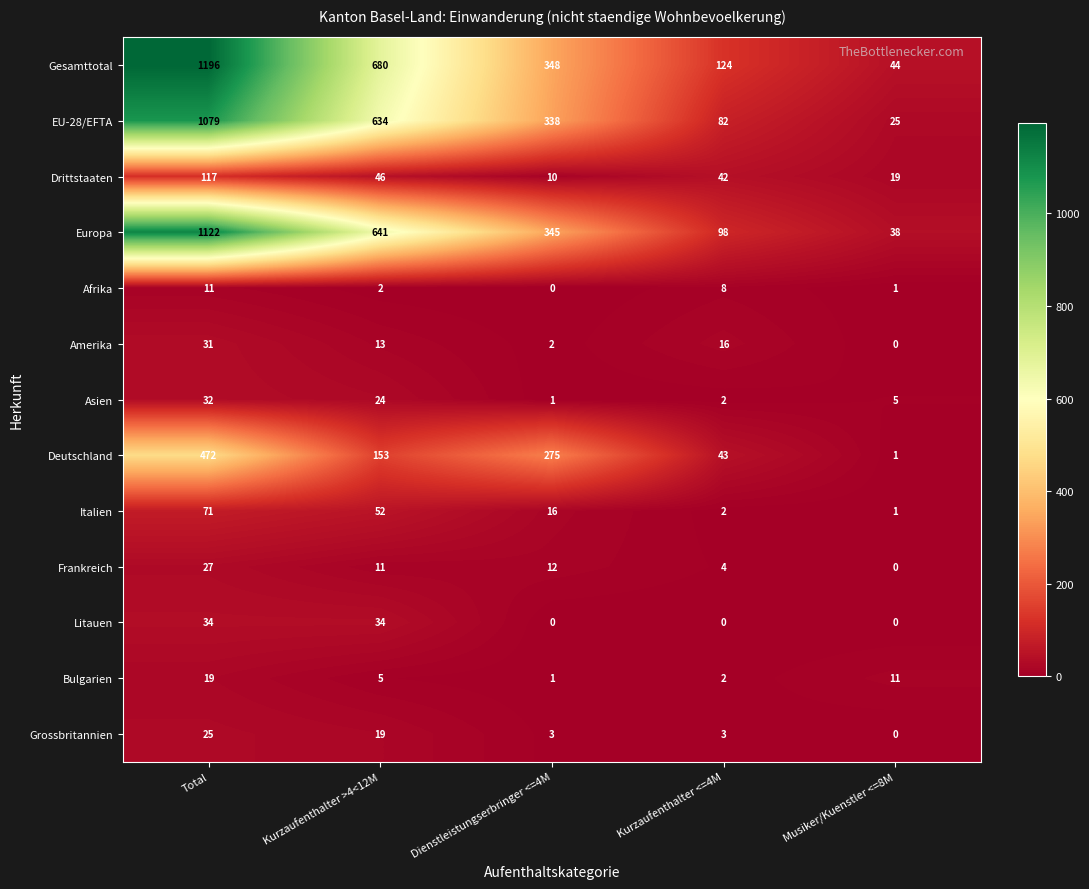

The Europa series shows 25 at Musiker/Kuenstler <=8M. True or false?

False